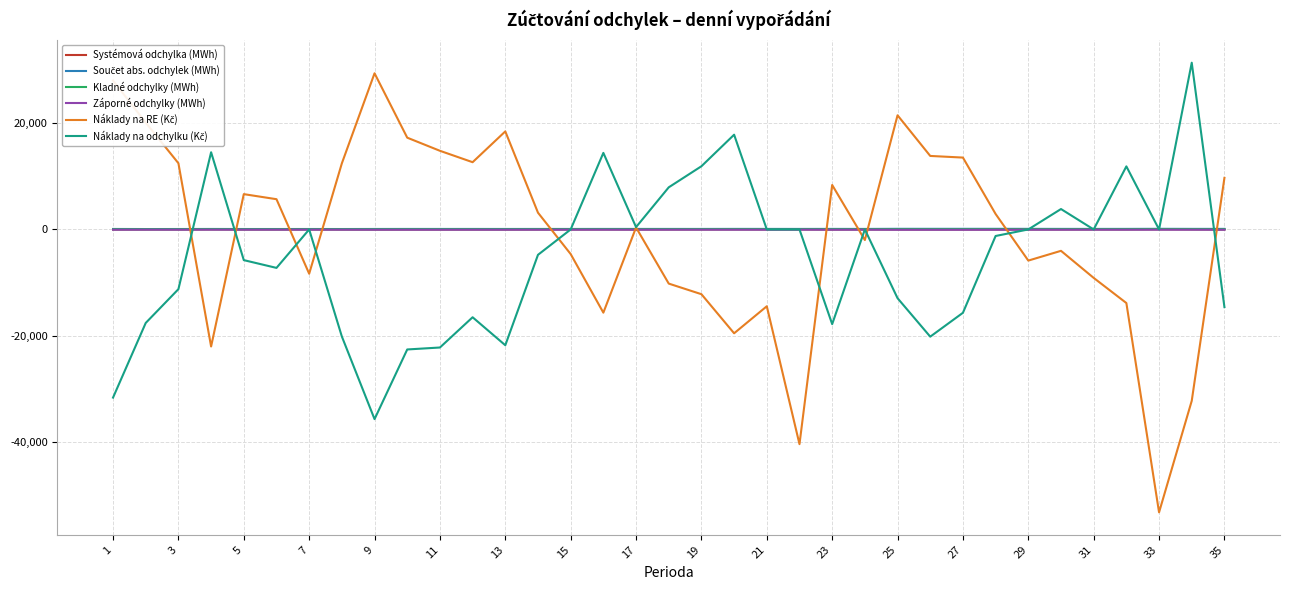

What is the maximum value shown in the chart?

31406.0